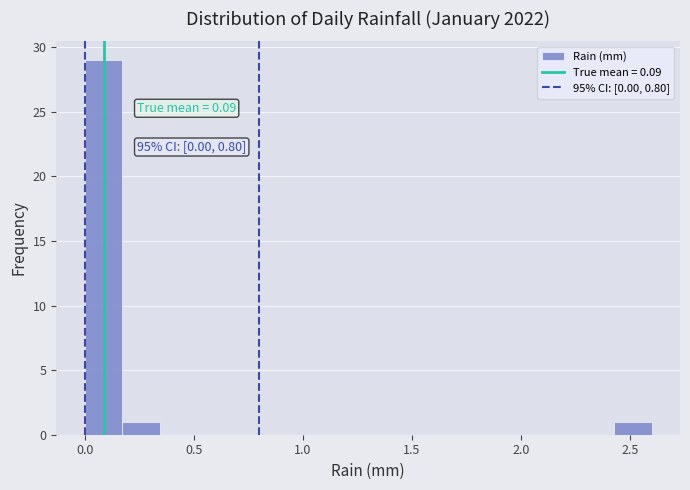

Around what value on the x-axis is the tallest bar? Give the approximate position of its centre, as read against the axis.

0.10